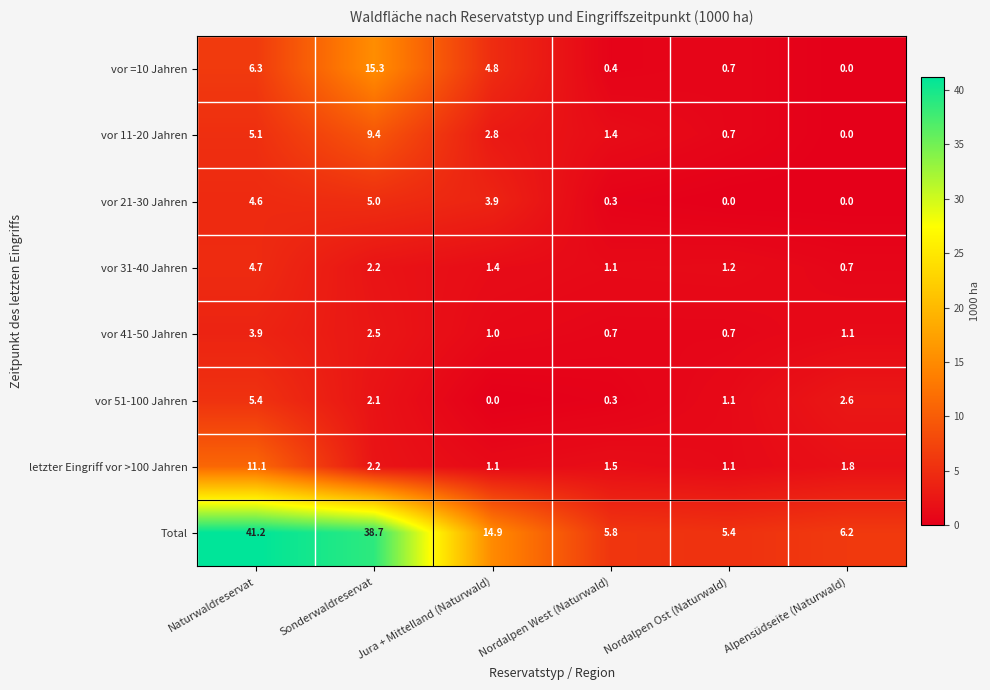

Where is vor 51-100 Jahren nearest to the value 2?

Sonderwaldreservat